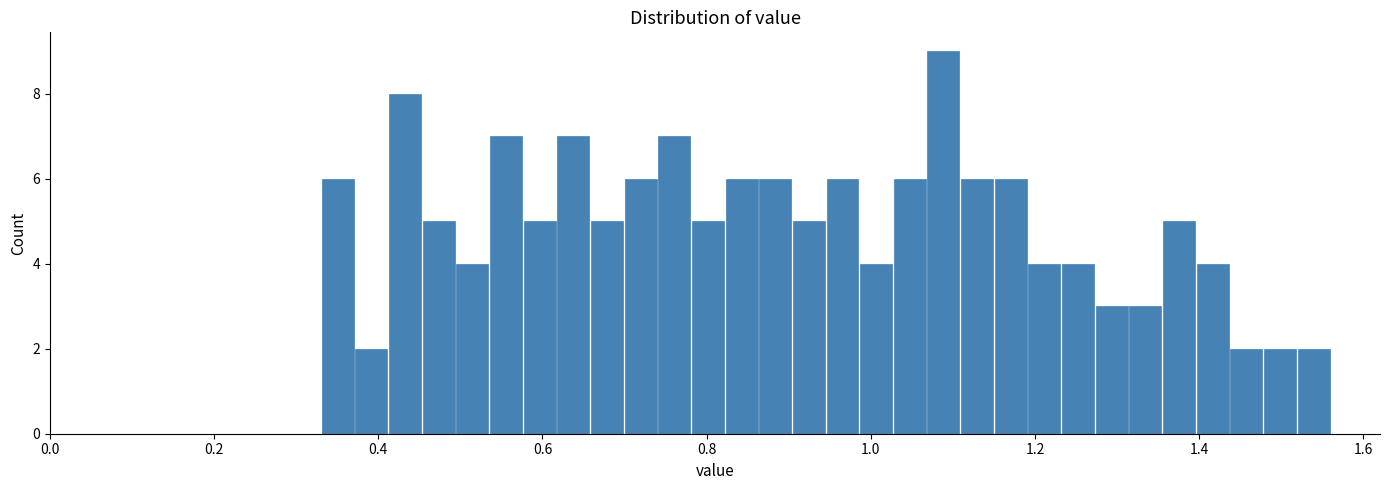

Read against the x-axis, roughly where is the centre of the tallest bar?

1.08